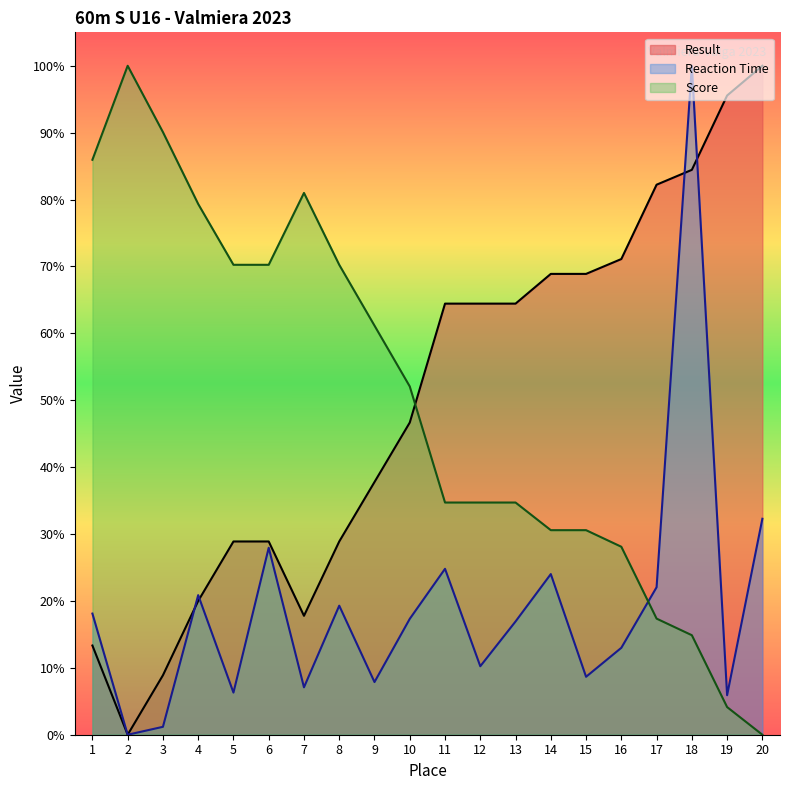

Rank the categories by Result value from lowest to highest.

2, 3, 1, 7, 4, 5, 6, 8, 9, 10, 11, 12, 13, 14, 15, 16, 17, 18, 19, 20